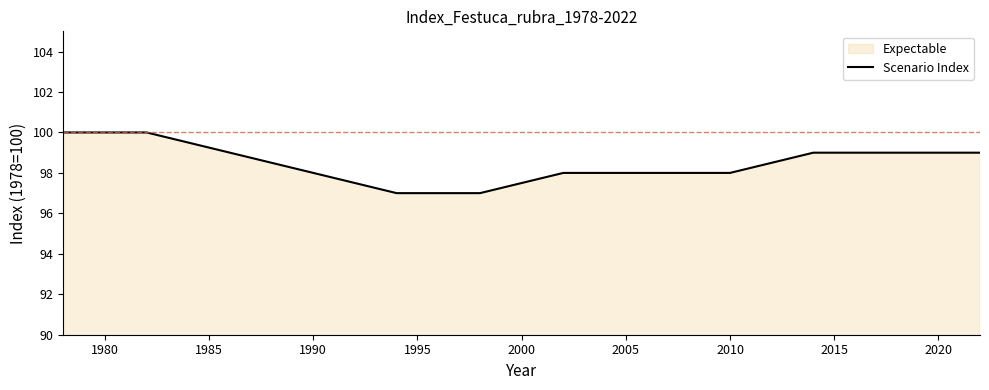

What is the approximate value at 2010?

98